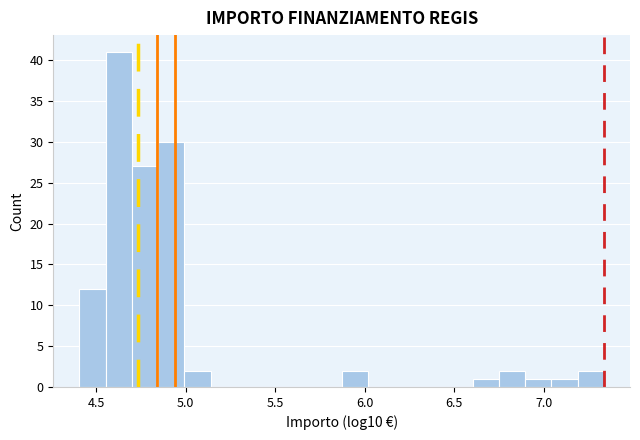

Read against the x-axis, roughly where is the centre of the tallest bar?

4.65